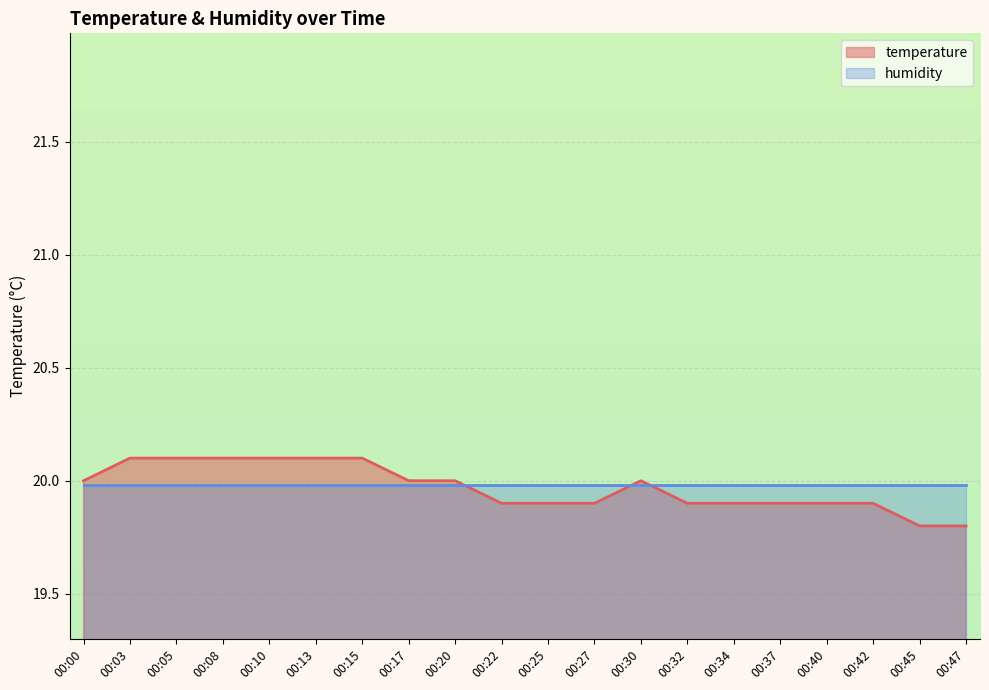

What is the sum of the values at 00:27 and 00:08?

40.0